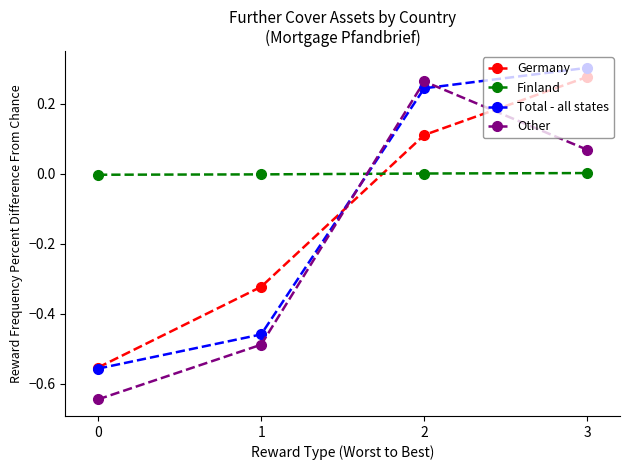

Which series has the largest range (max minus min)?

Other